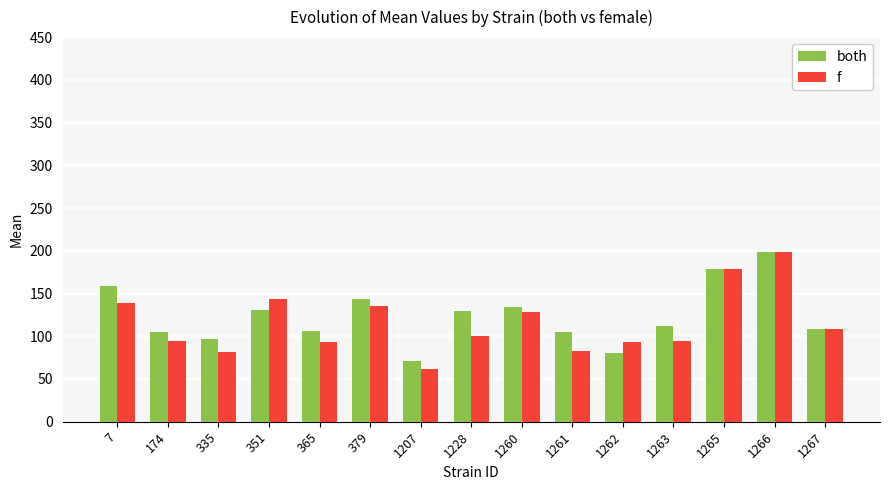

List the series in order of their overall mean, highest first.

both, f